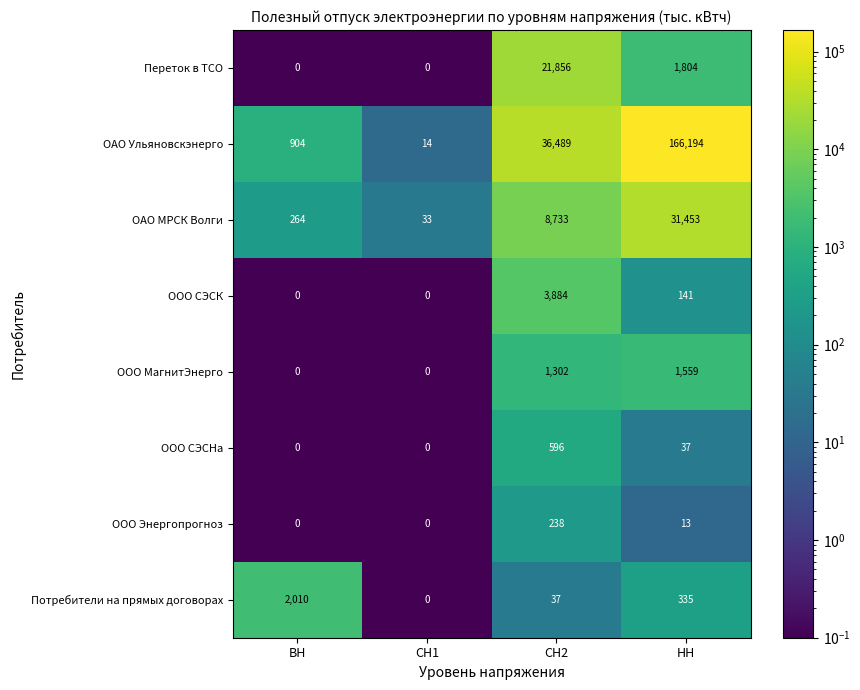

What is the average value of the Потребители на прямых договорах series?

596